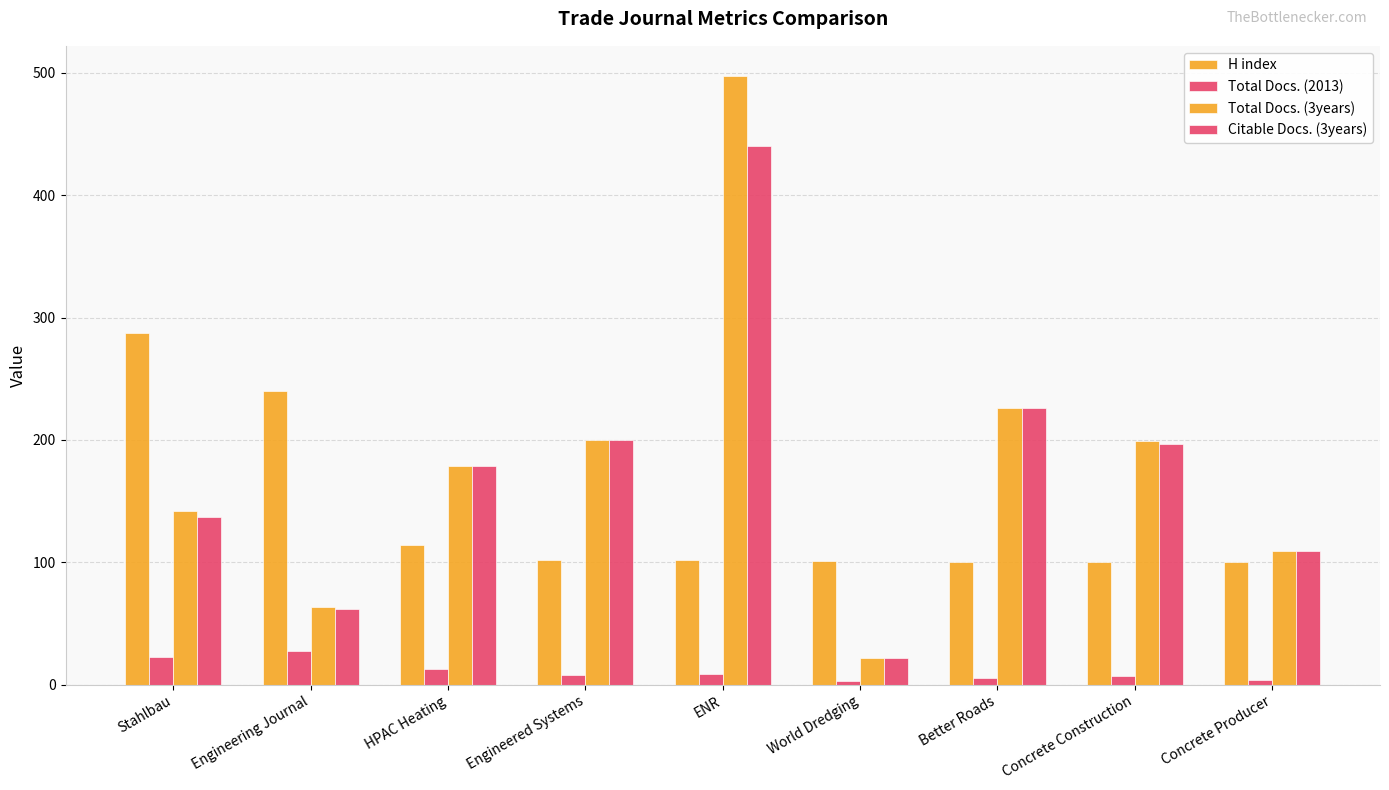

Are the bars horizontal?

No